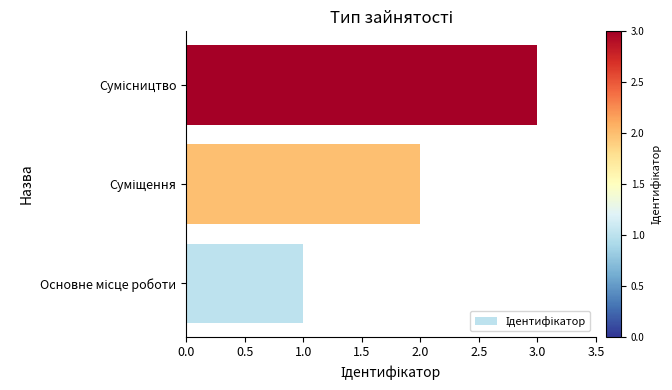

What is the sum of all values?

6